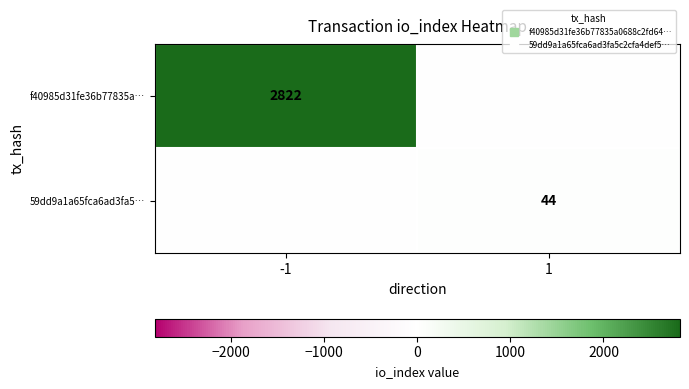

At which label is 59dd9a1a65fca6ad3fa5… closest to 22?

-1